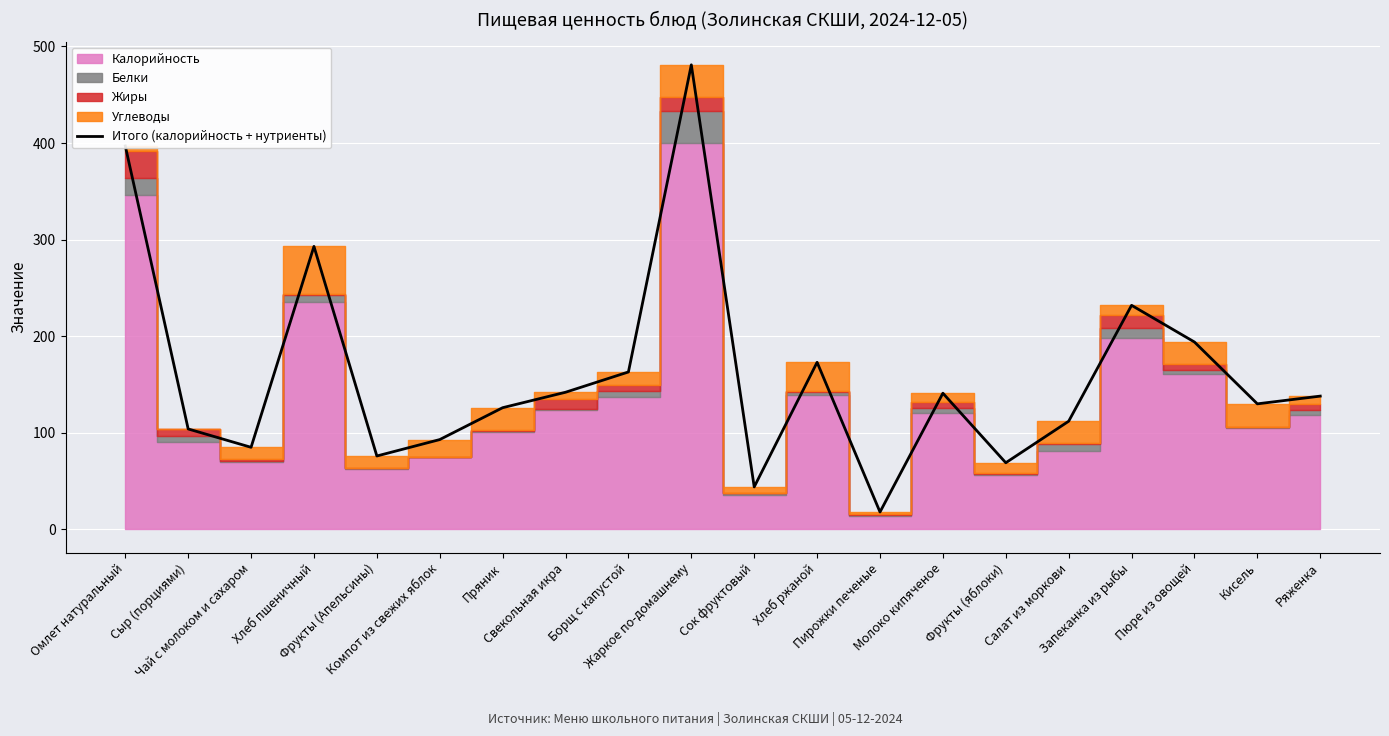

Is it true that the value at Омлет натуральный is 668?

False